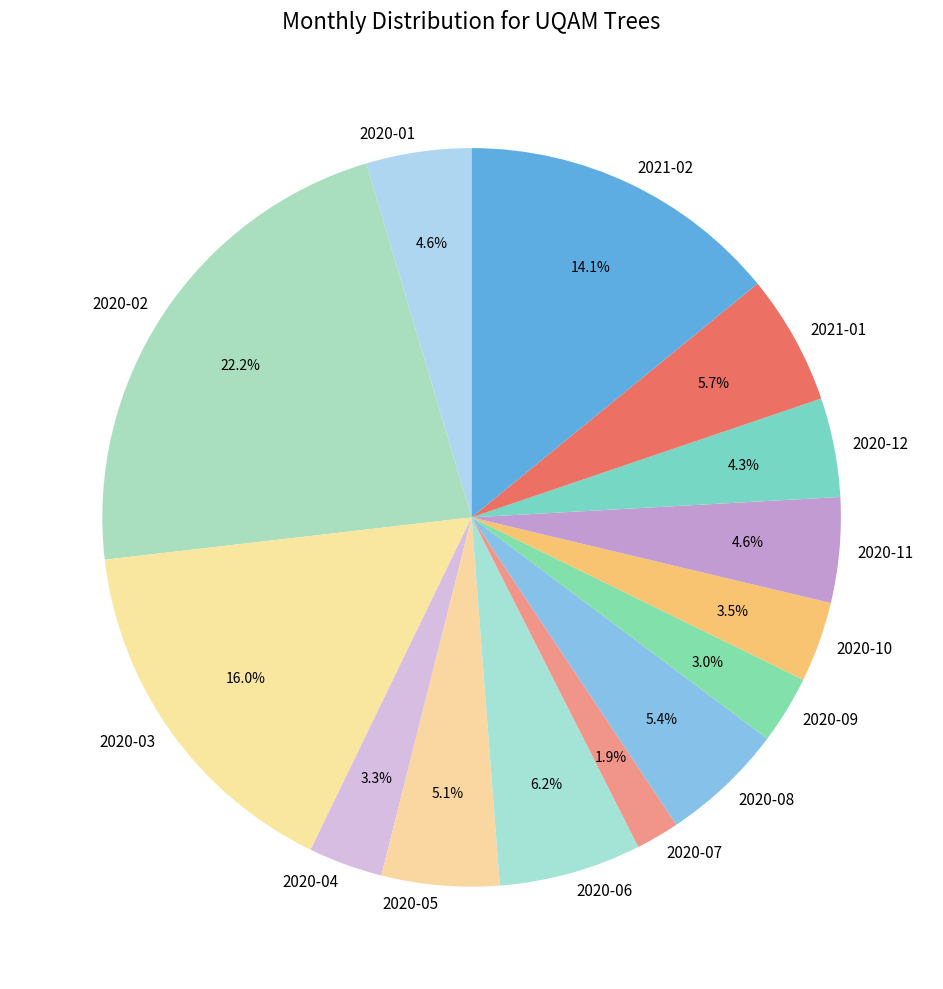

To the nearest percent, what is the difference between the 2020-06 and 2020-09 slice percentages?

3%